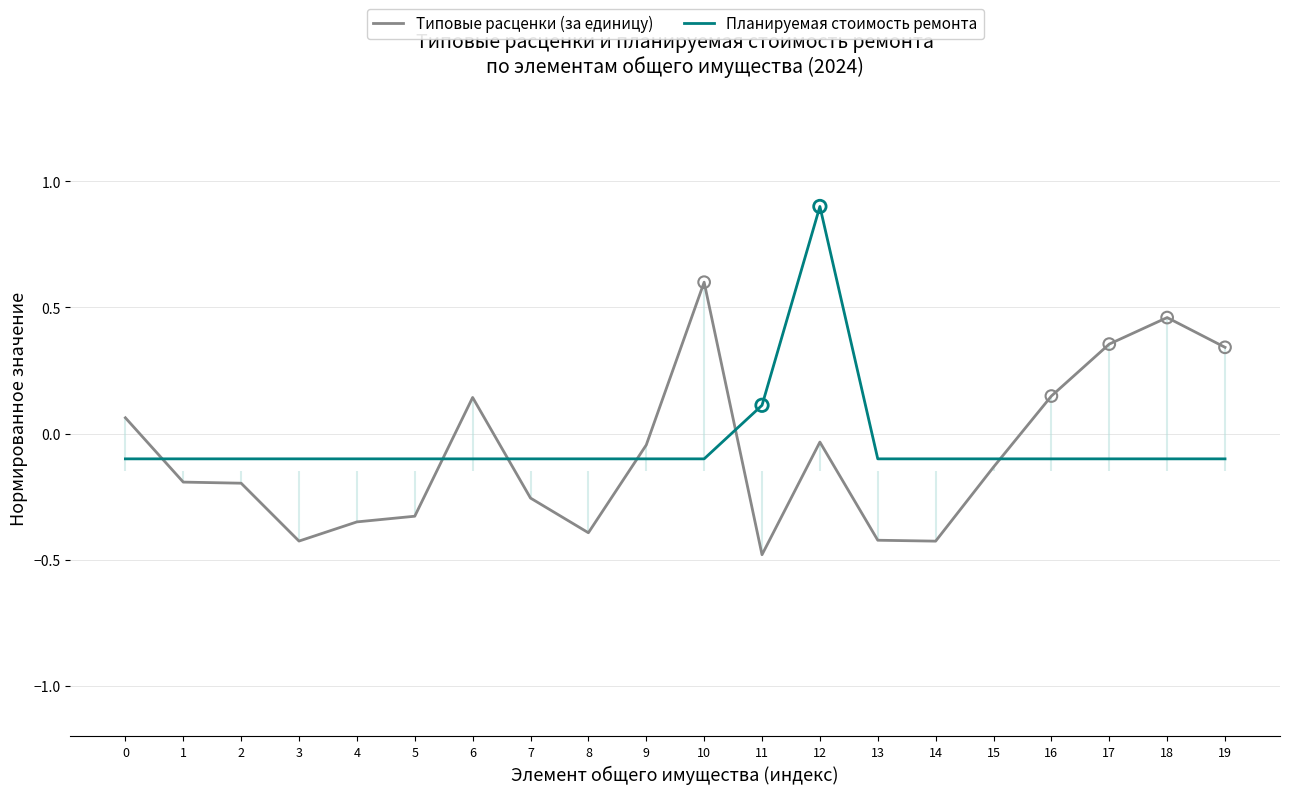

Which series reaches the maximum Y coordinate?

Планируемая стоимость ремонта